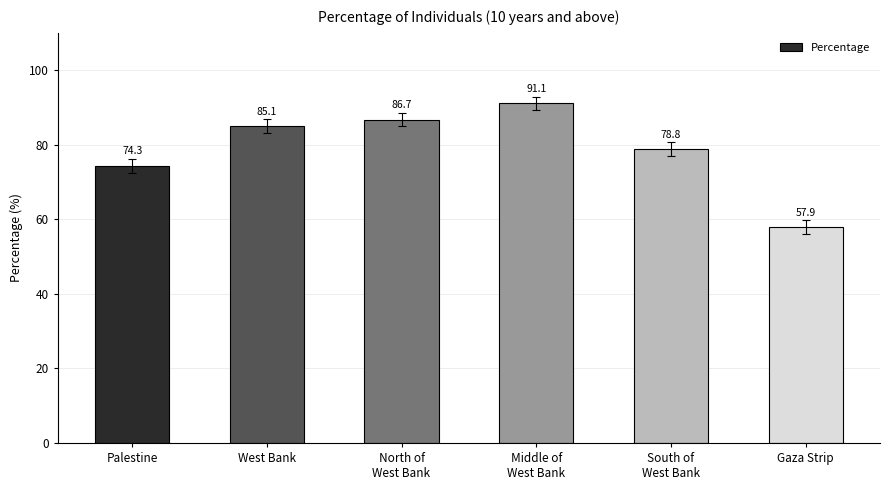

How many bars are there in total?

6